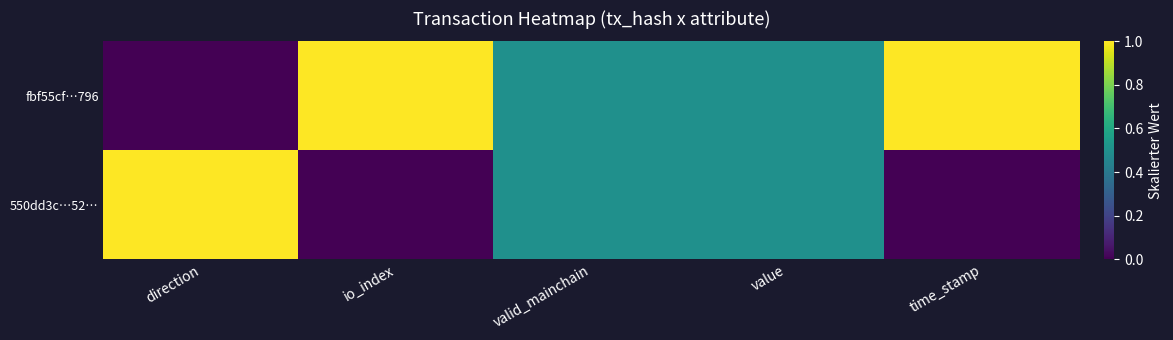

Which series changed the most between io_index and value?

fbf55cf…796